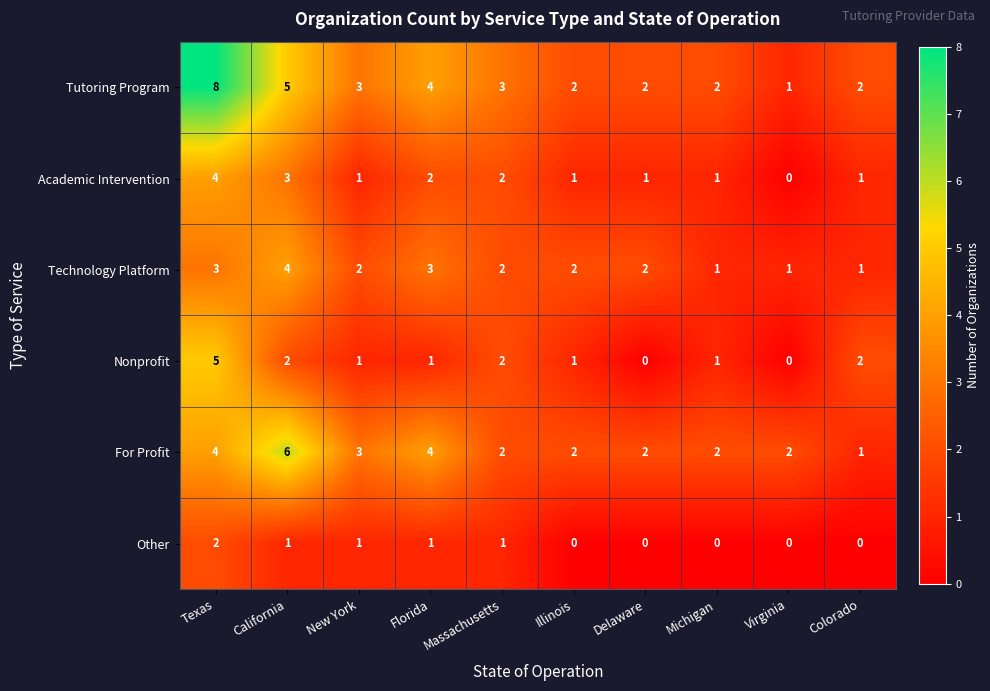

What is the sum of all Technology Platform values?

21